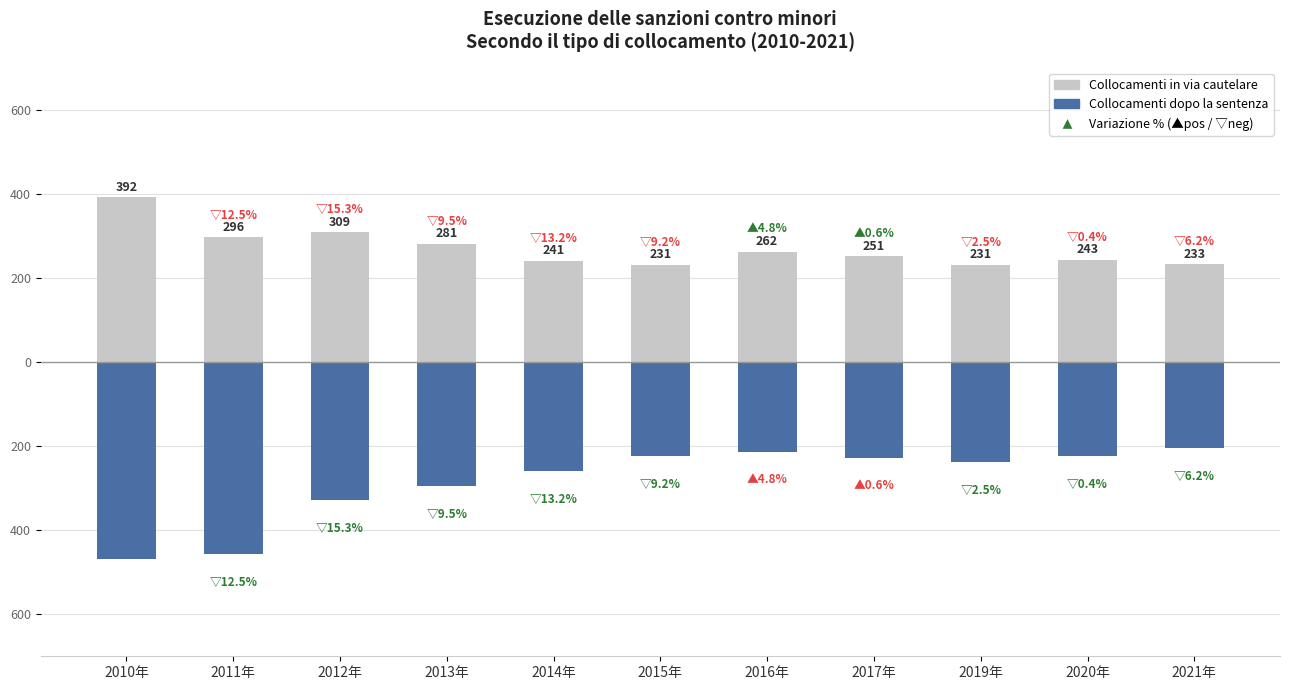

What is the label of the 7th bar from the right?

2014年